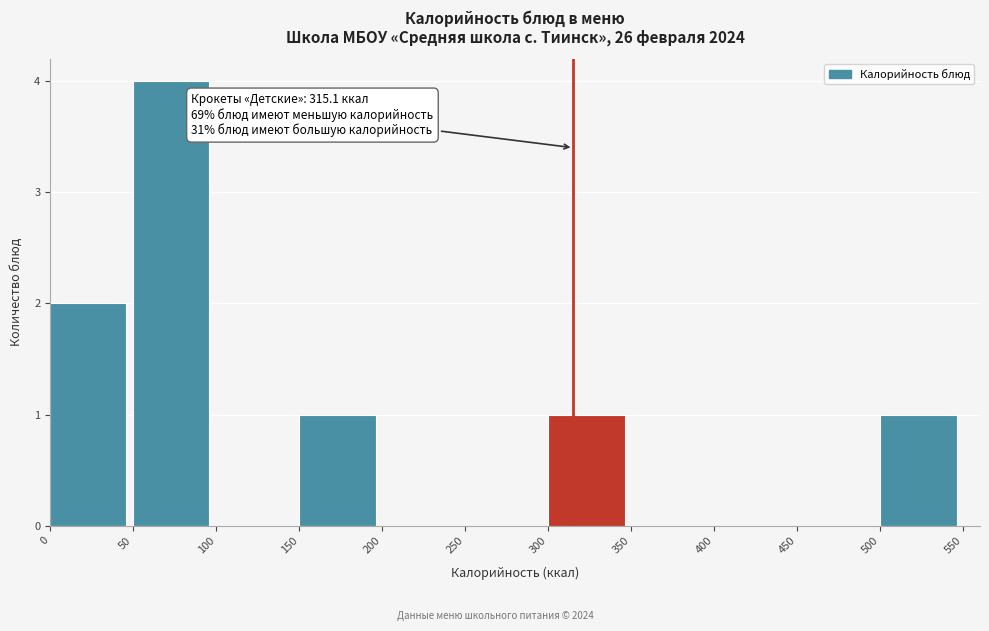

Which range on the x-axis has the tallest bar?

50 to 100